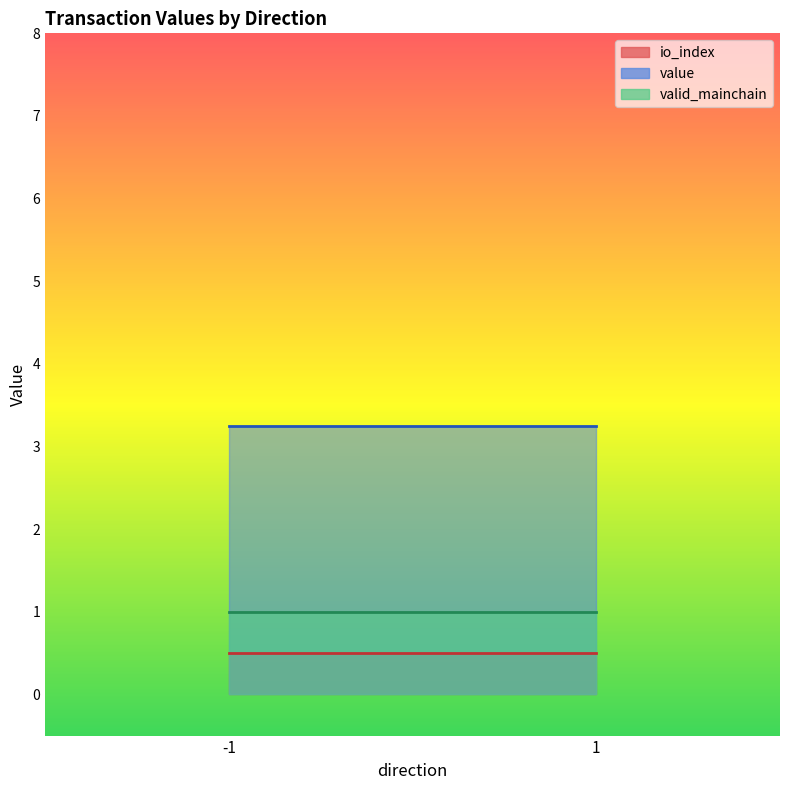

At which label is valid_mainchain closest to 1?

-1